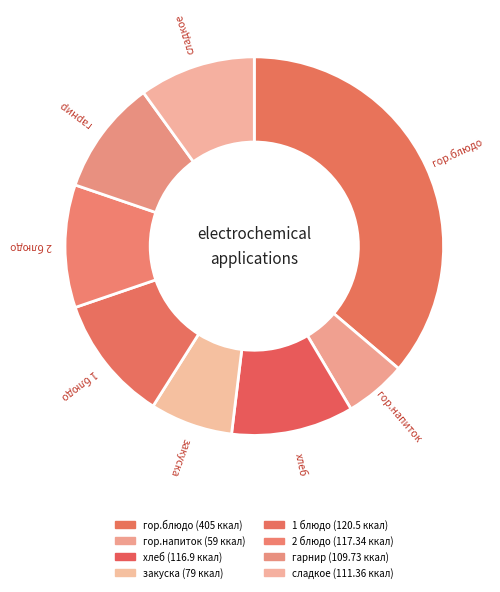

What percentage do 1 блюдо and хлеб together represent?

21.2%